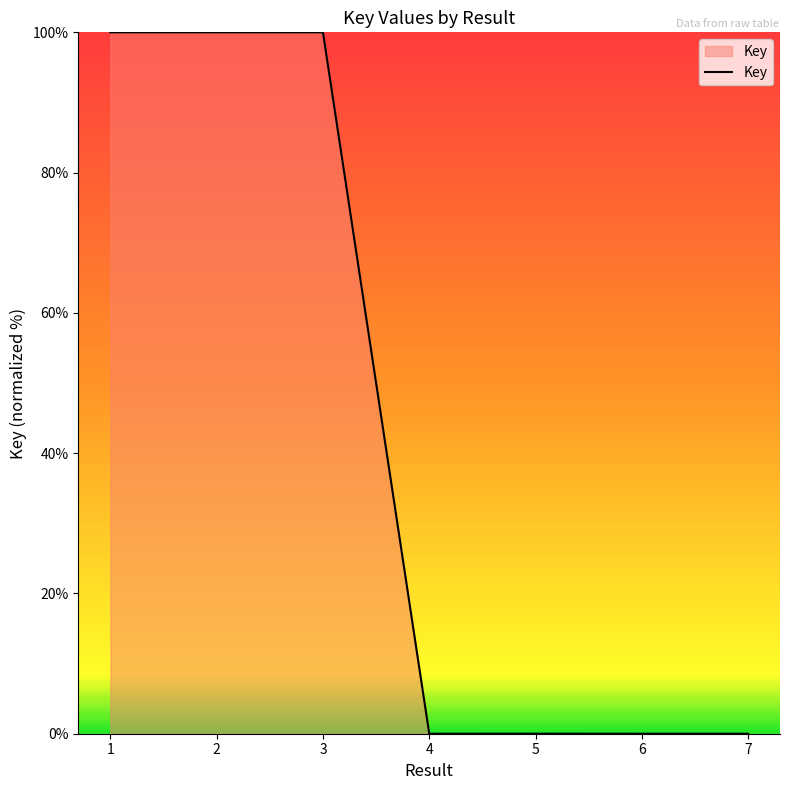

How many categories are shown in the chart?

7